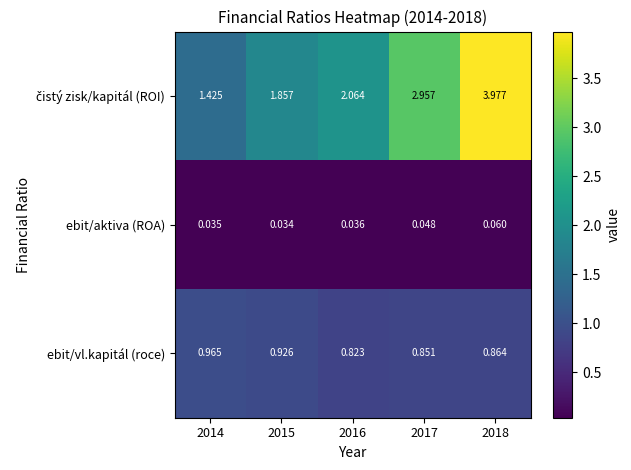

How many categories are shown in the chart?

5